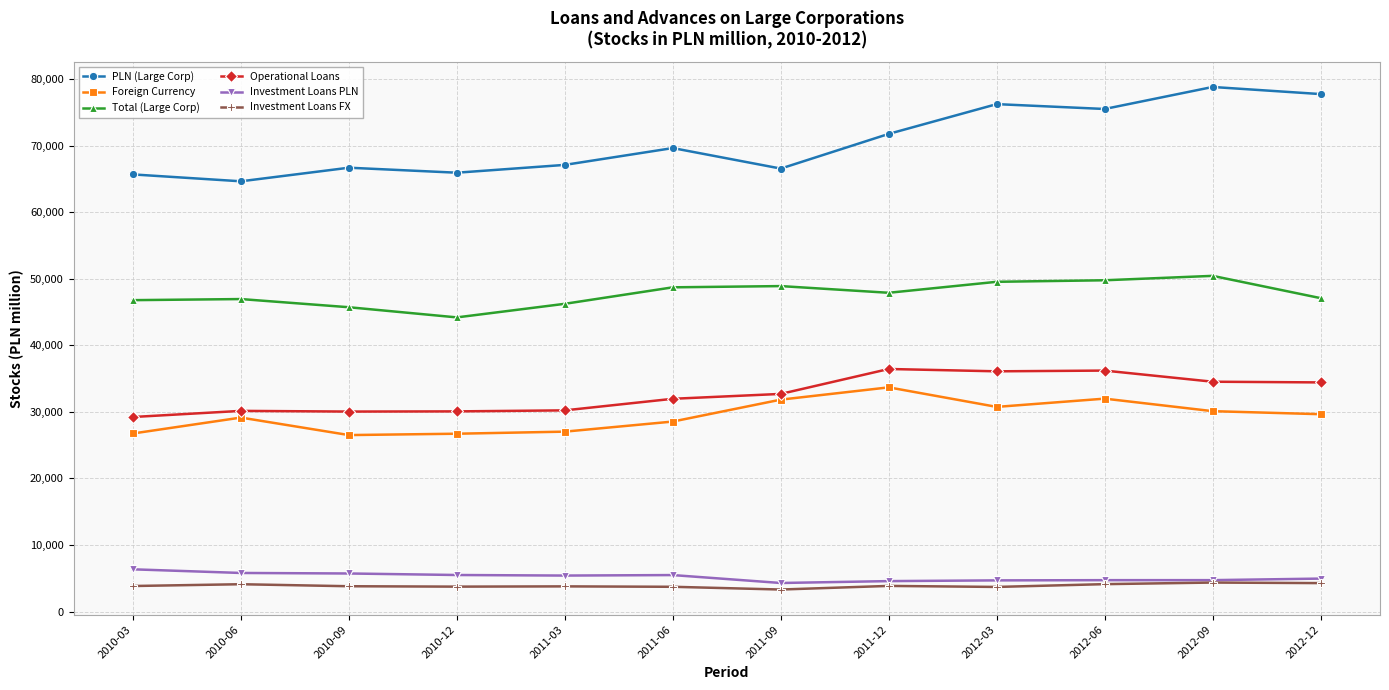

What is the total value across all series at 2012-06?

202375.0